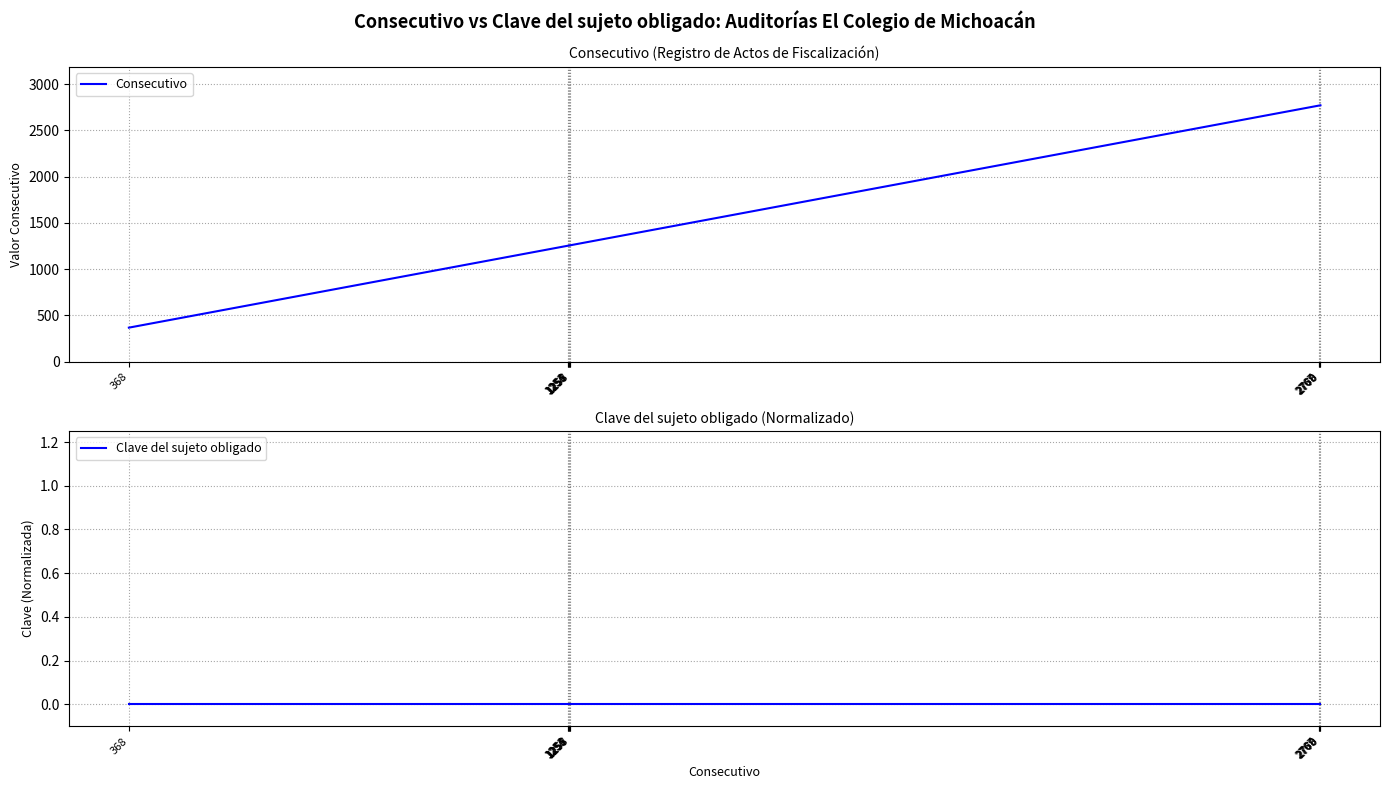

How many lines are shown in the chart?

2